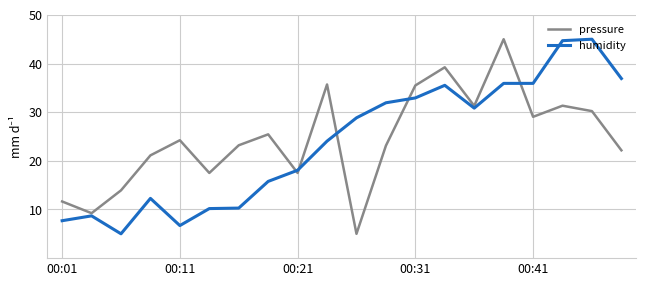

What is the smallest value displayed?

5.0